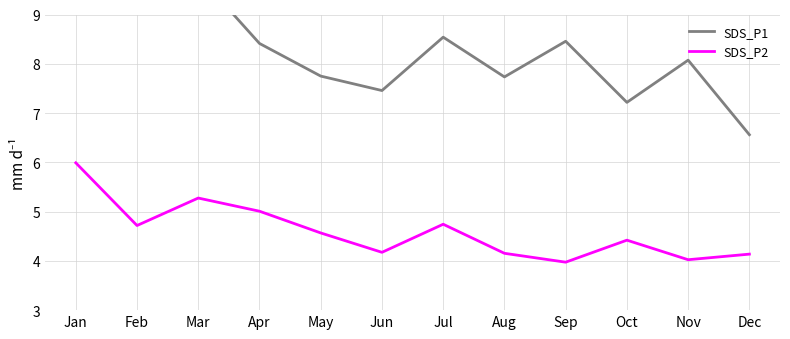

True or false: SDS_P2 has more than 0 interior local peaks.

True